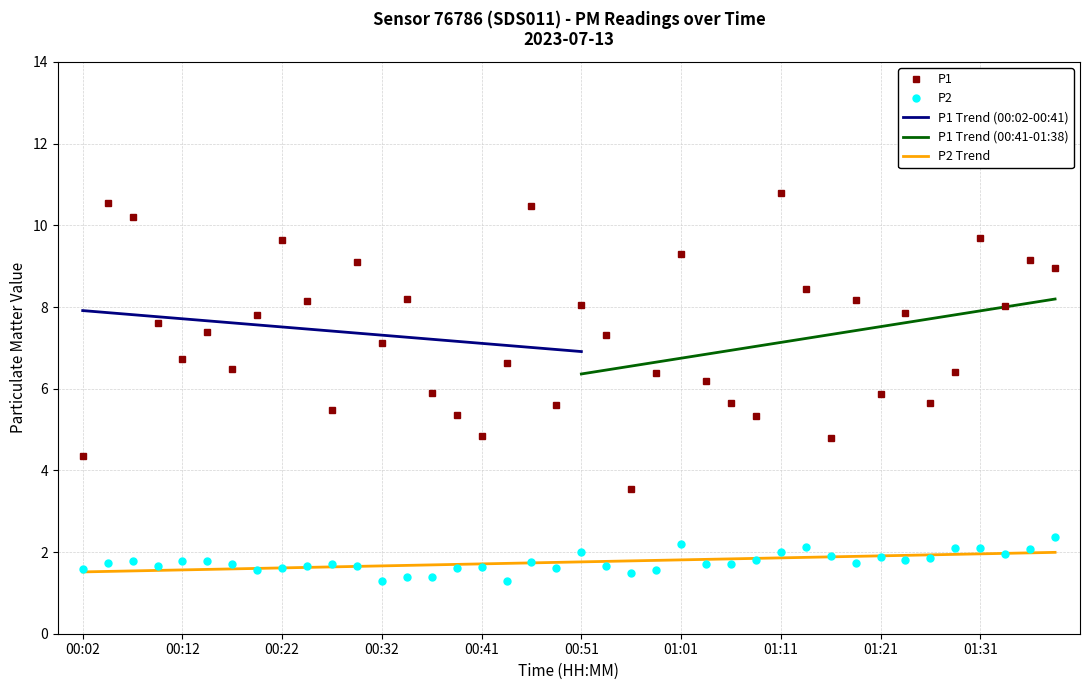

The value of P1 at 00:09 is 7.6. True or false?

True